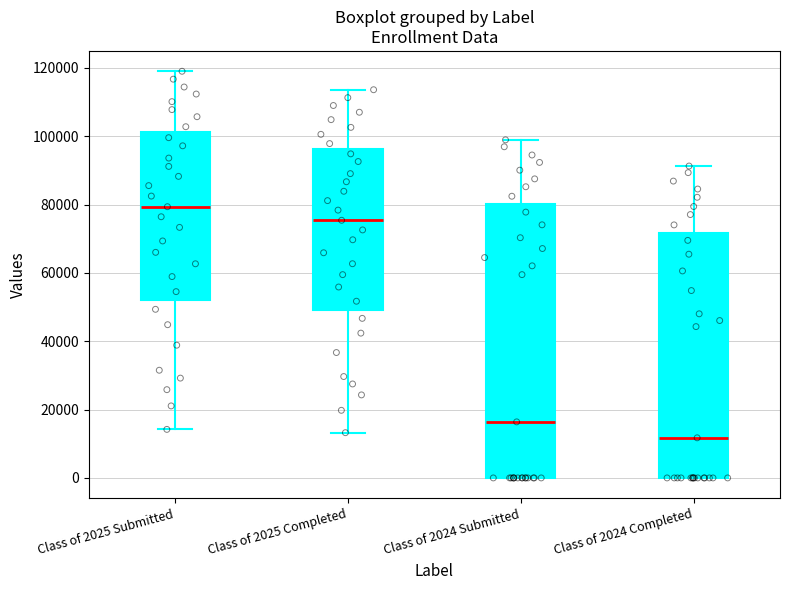

Where does the upper whisker of the box for Class of 2024 Completed end on the y-axis? The values are not printed on the chart, so give them approximately, as read against the axis.

92000